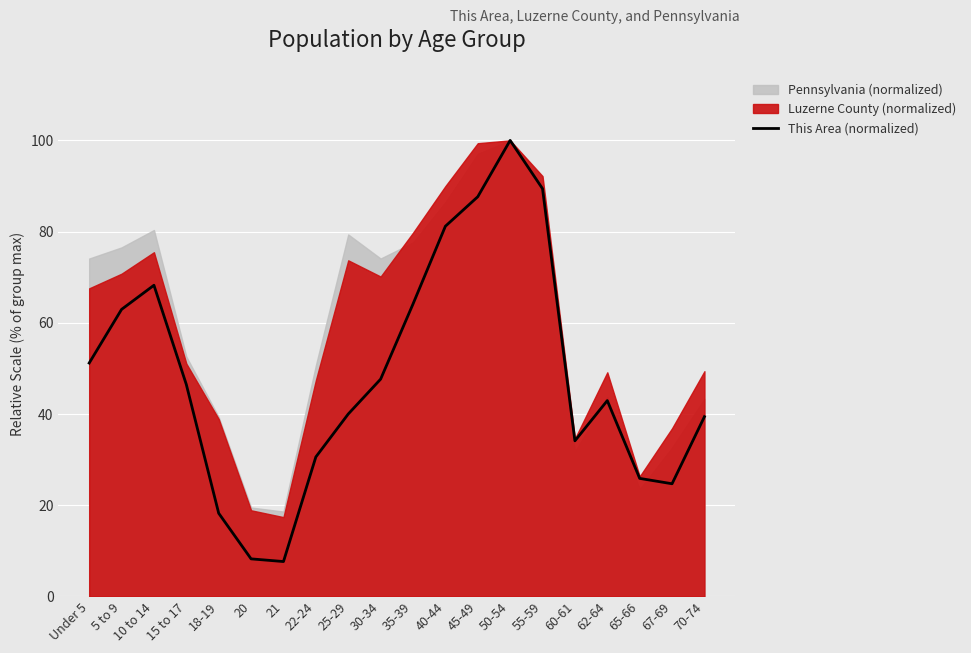

Where is the first local minimum?

21